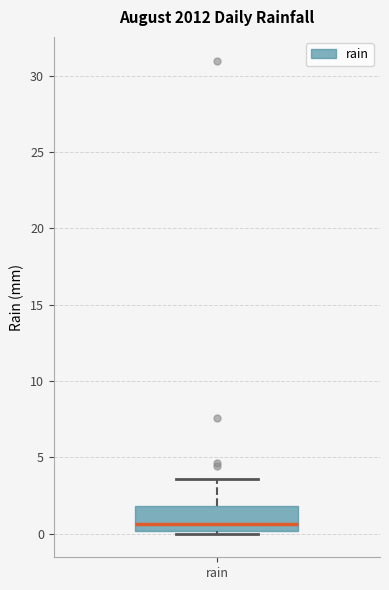

Read this box plot against the y-axis: the position of the median line, the range covered by the box, and the ends of both whiskers. The values are not printed on the chart, so give them approximately, as read against the axis.

median 0.5, box 0.0 to 2.0, whiskers 0.0 (just below the box's lower edge) to 3.5